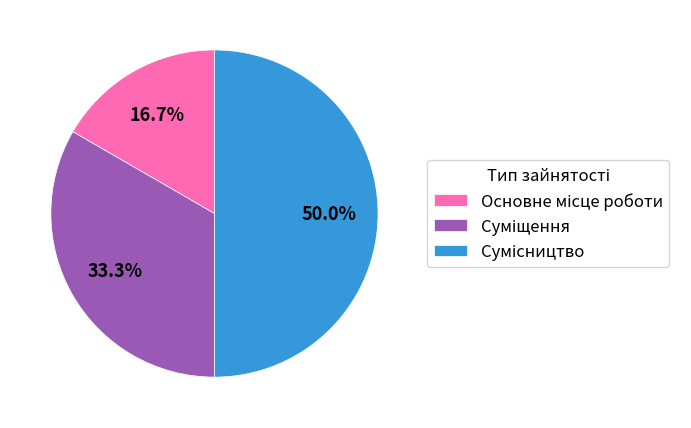

To the nearest percent, what is the combined percentage of Основне місце роботи and Сумісництво?

67%